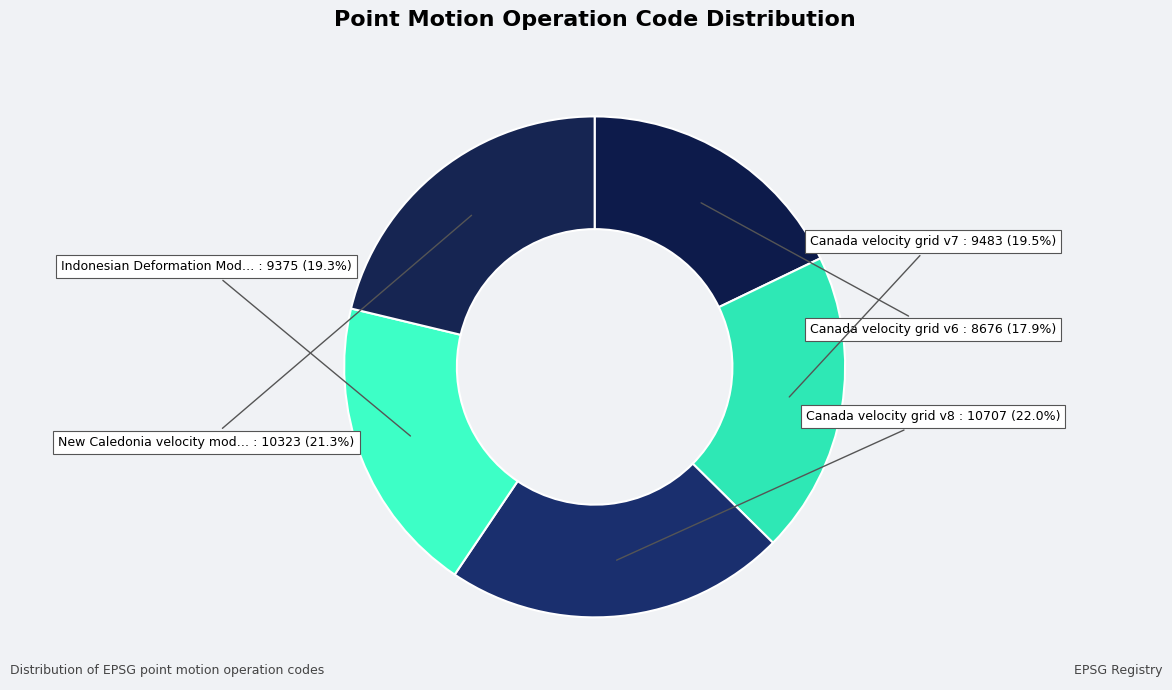

Which slice is the largest?

Canada velocity grid v8